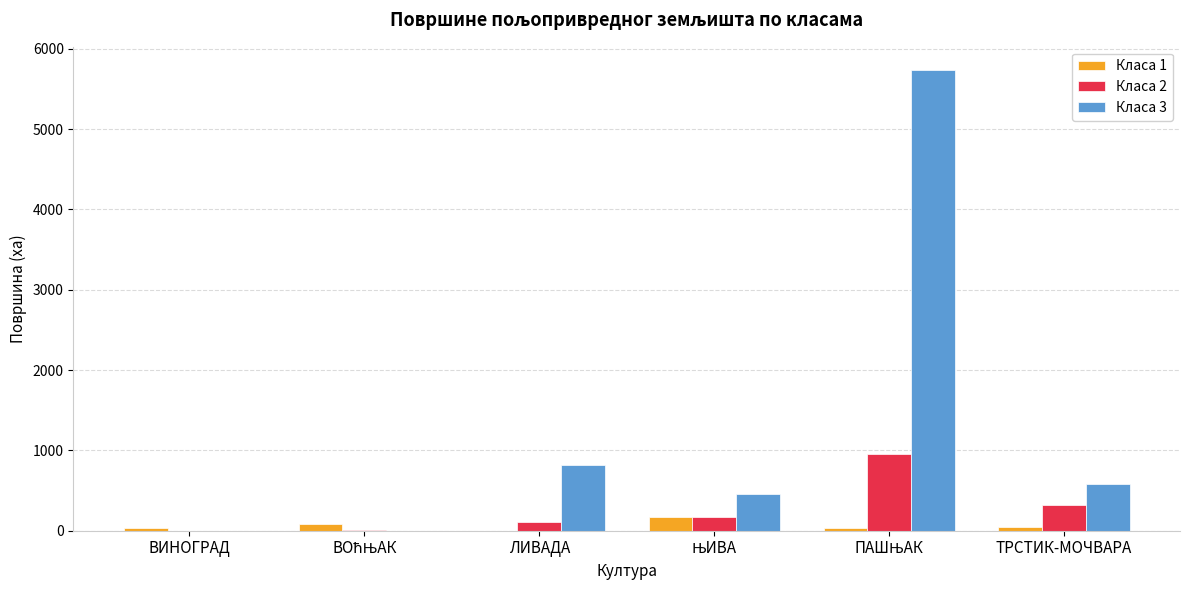

Which series has the largest total across all categories?

Класа 3